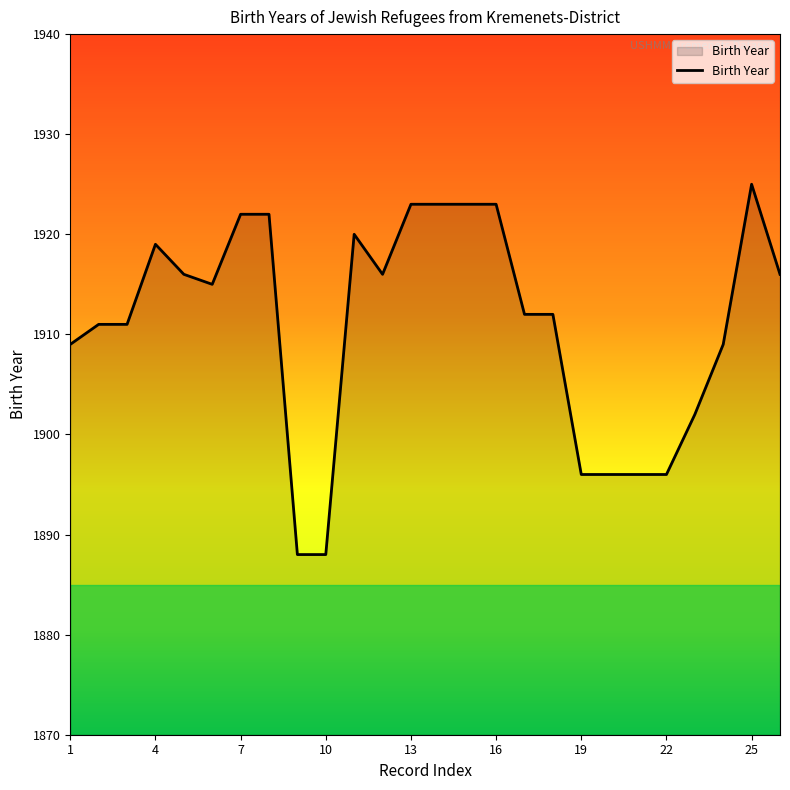

What is the difference between the maximum and minimum values?

37